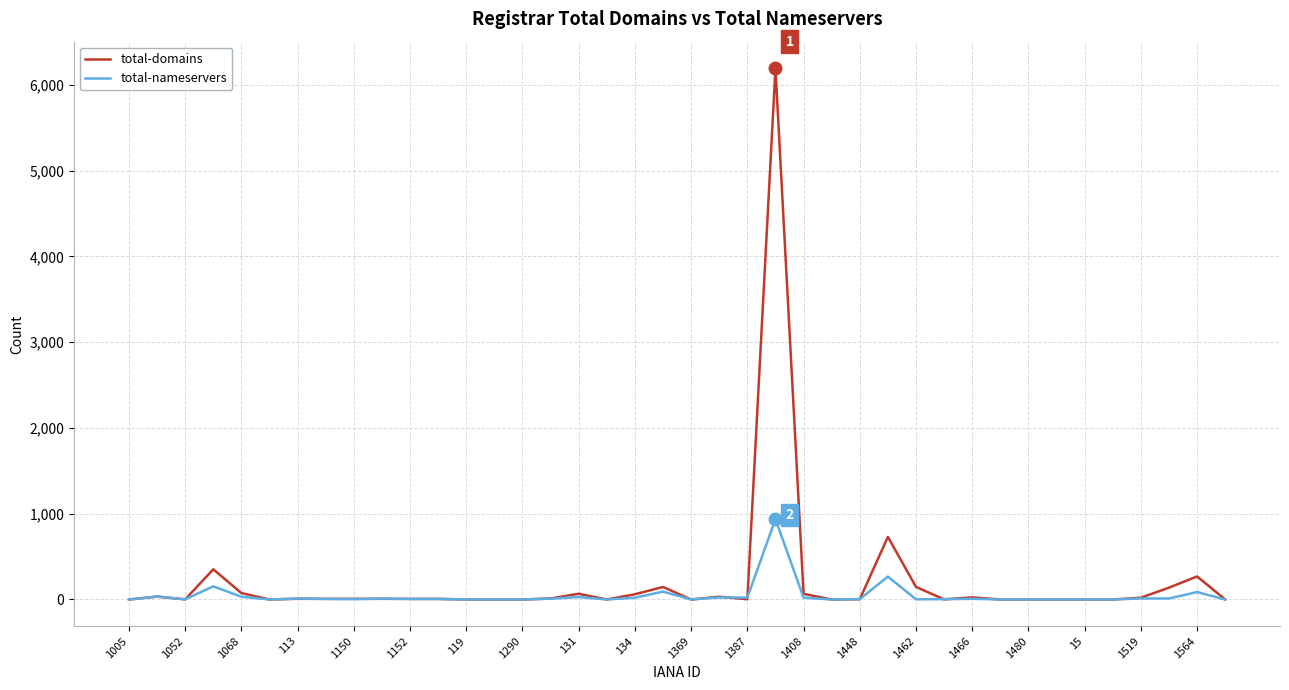

Which series has the largest range (max minus min)?

total-domains